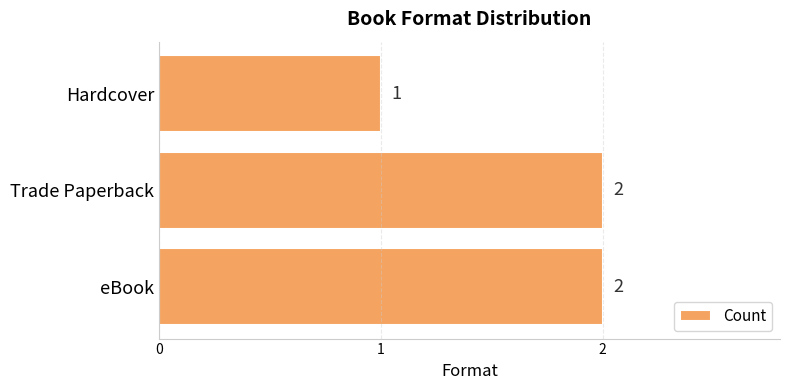

Does the chart contain any negative values?

No